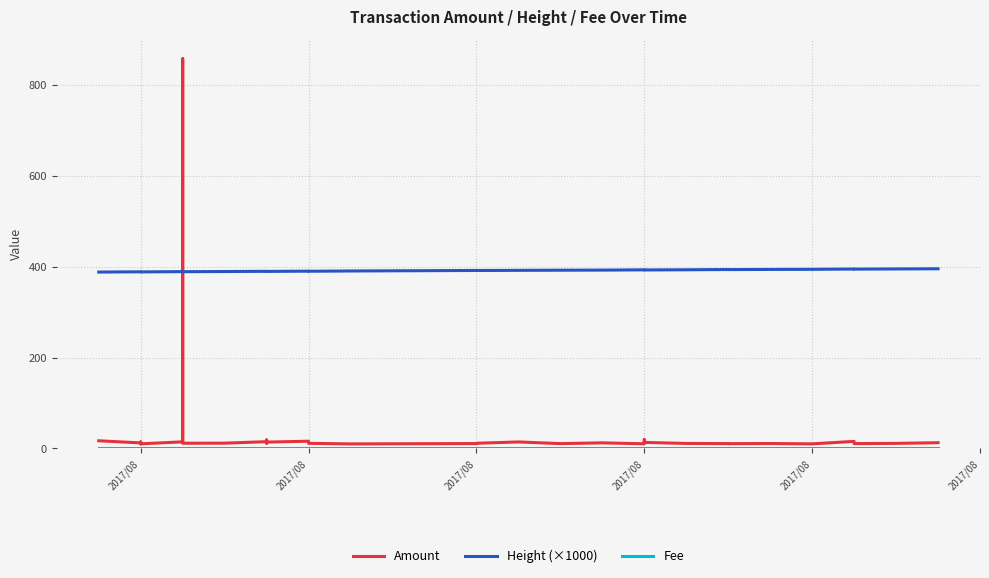

True or false: Amount and Fee cross at least once.

False